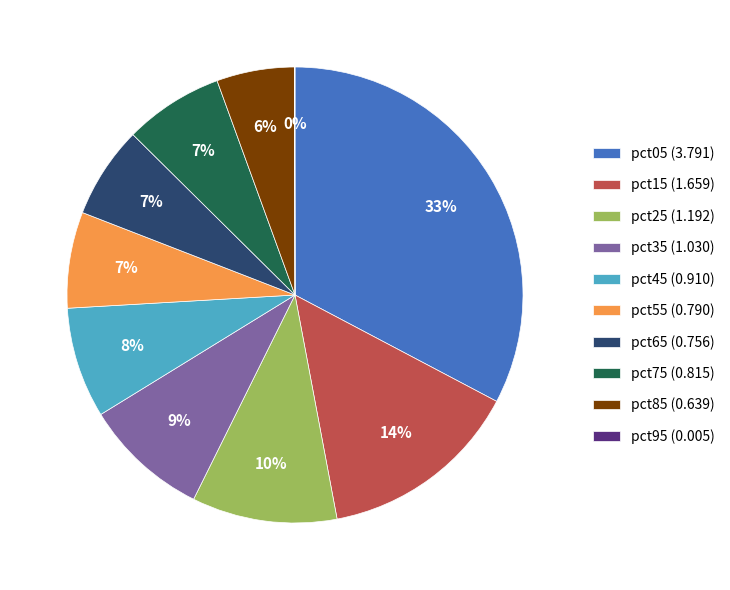

The pct75 slice represents 7% of the pie. True or false?

True